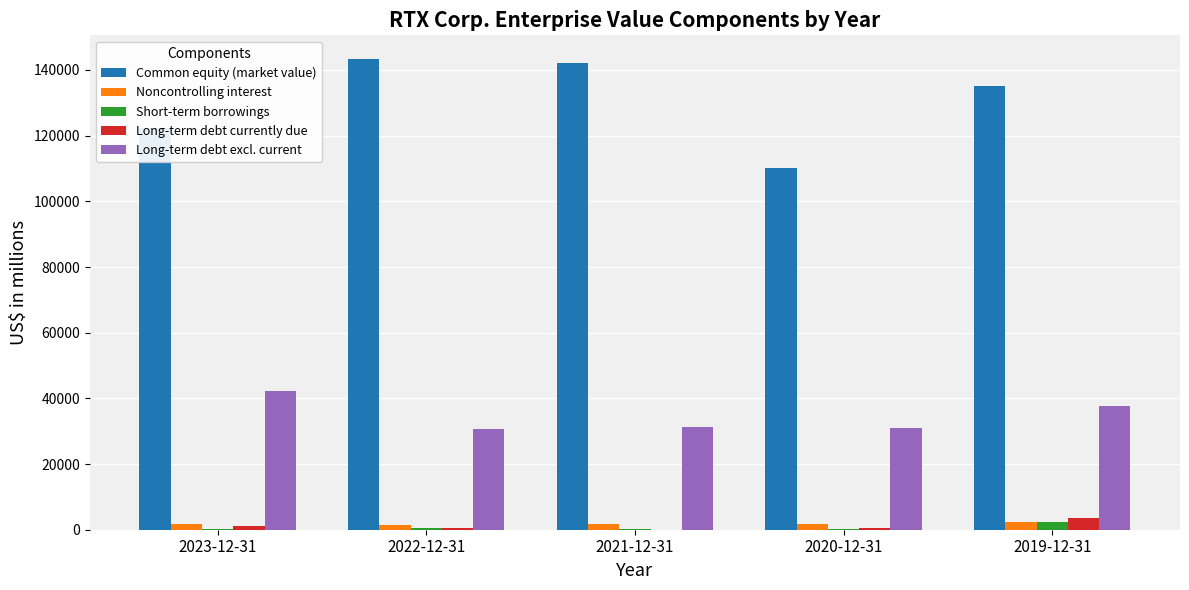

Is the value of Long-term debt currently due at 2019-12-31 greater than the value of Long-term debt excl. current at 2019-12-31?

No